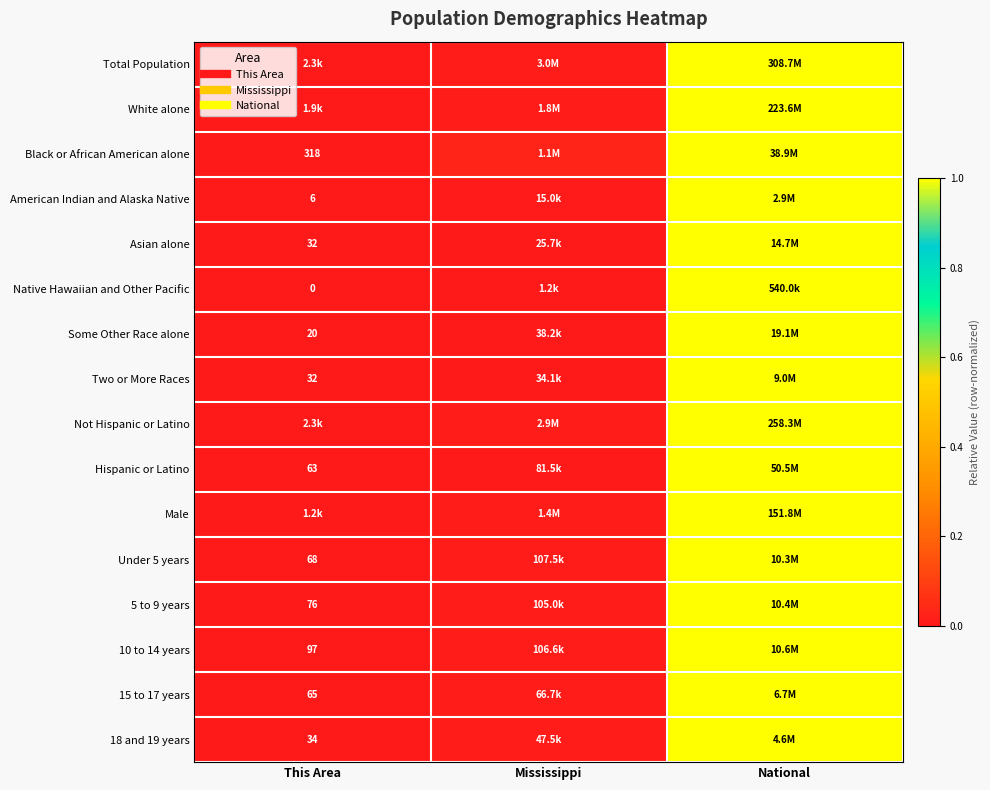

The value of 5 to 9 years at Mississippi is 0.0. True or false?

True